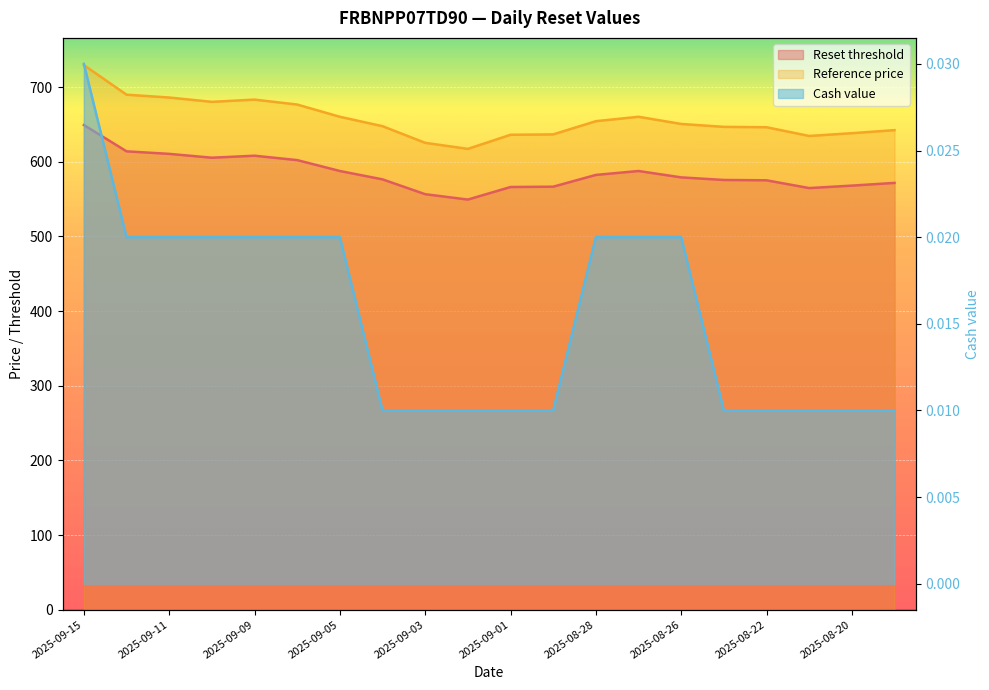

Between 2025-09-15 and 2025-08-25, which series saw the biggest shift?

Reference price